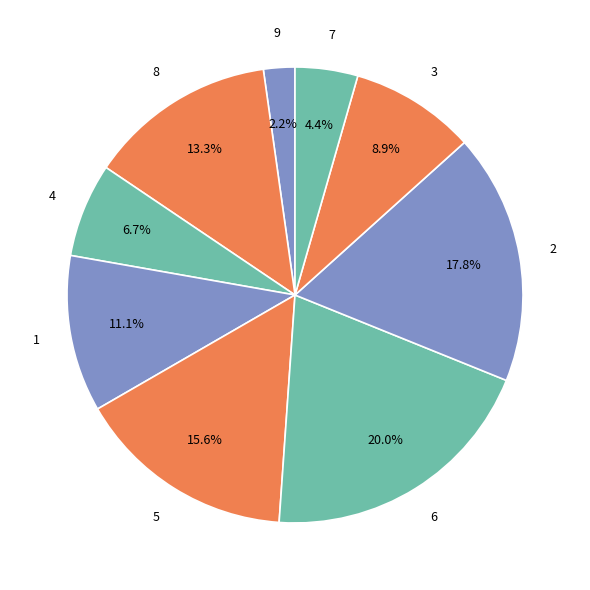

Count the number of slices in the pie.

9